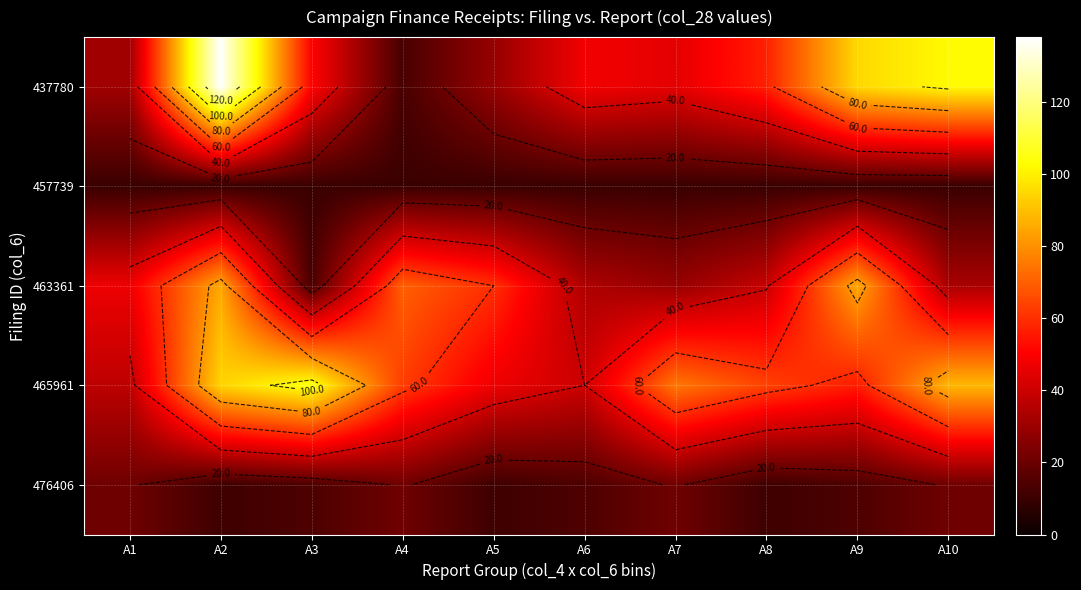

What is the smallest value displayed?

10